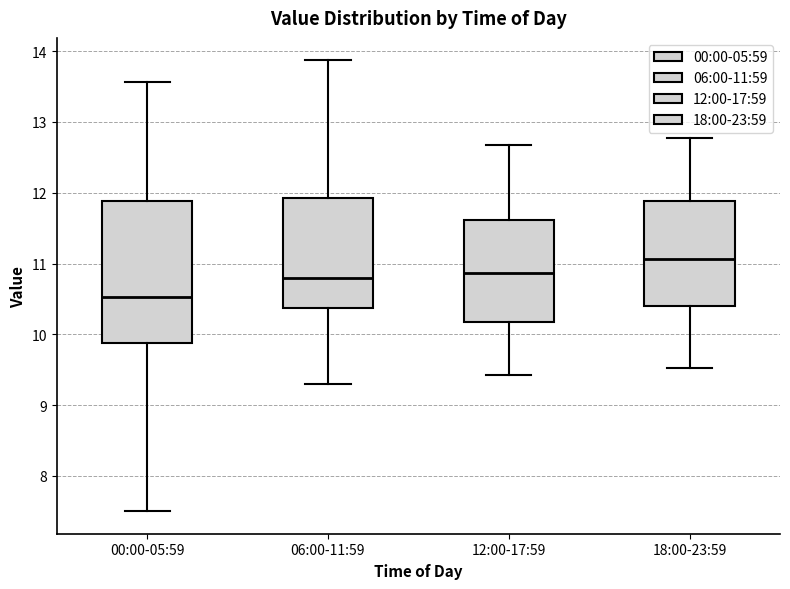

Which box has the highest median line?

18:00-23:59